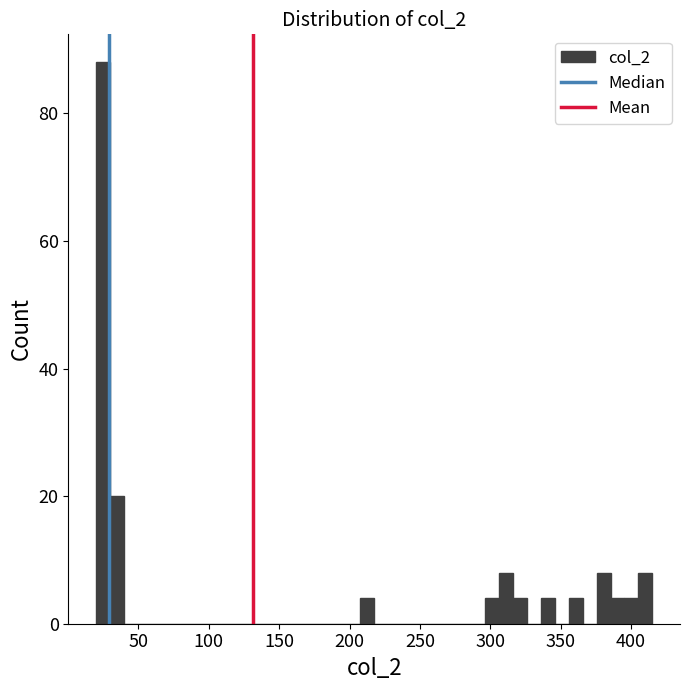

Read against the x-axis, roughly where is the centre of the tallest bar?

25